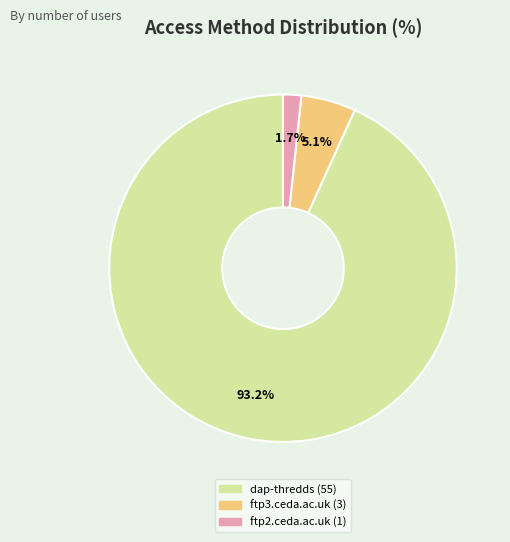

Does any single category account for the majority?

Yes